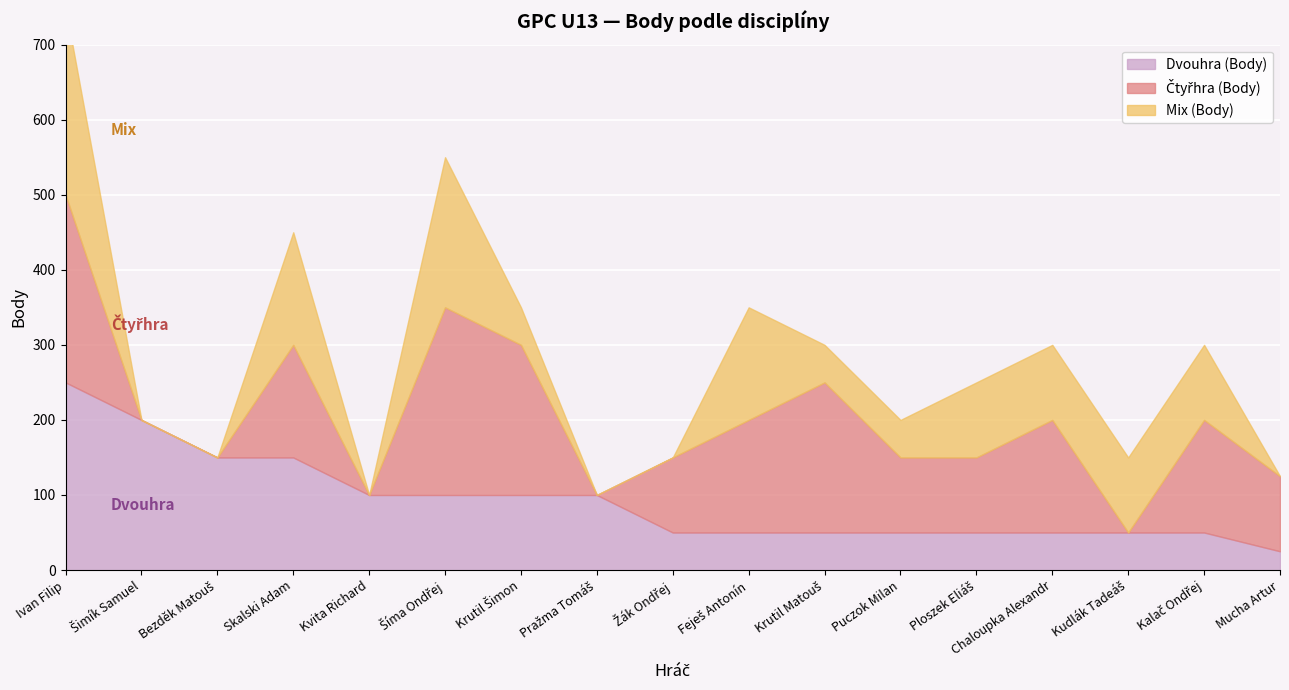

Where does the Mix (Body) series first go above 50?

Ivan Filip